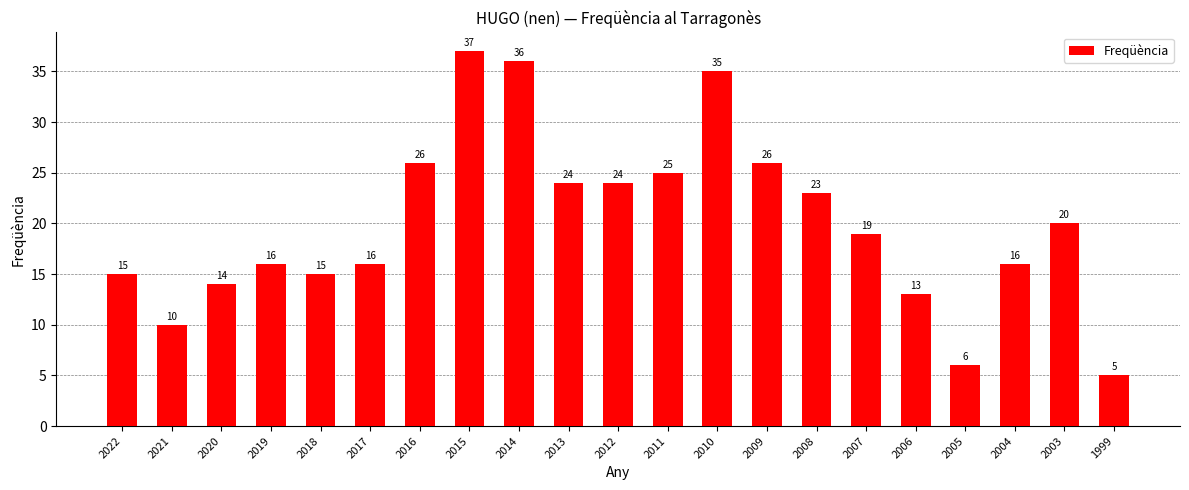

The value at 2012 is 13. True or false?

False